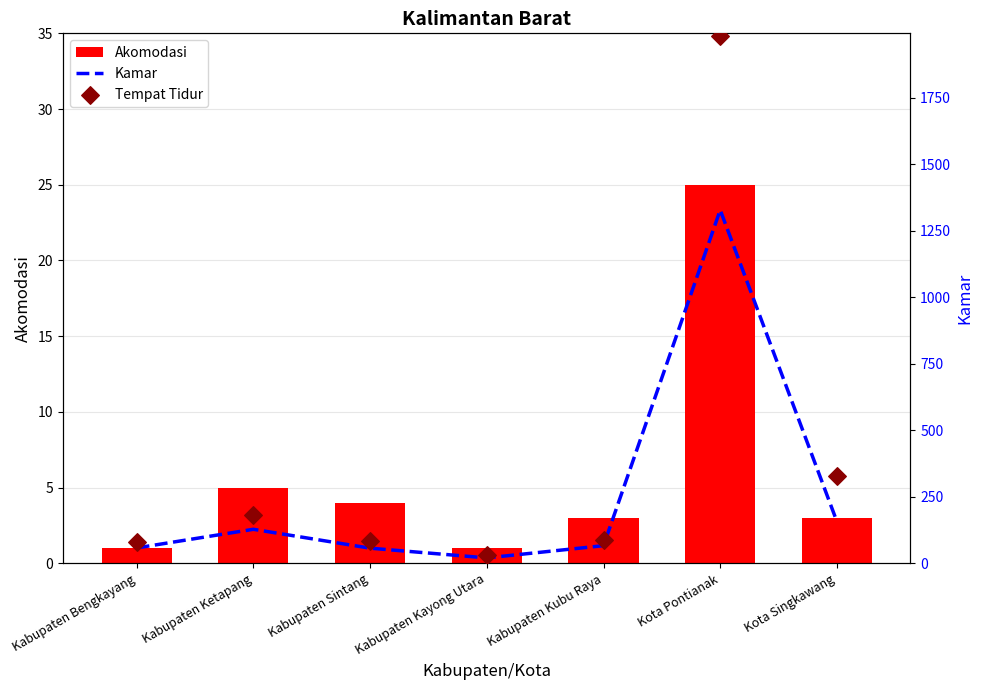

What is the total value across all series at Kota Singkawang?

487.0